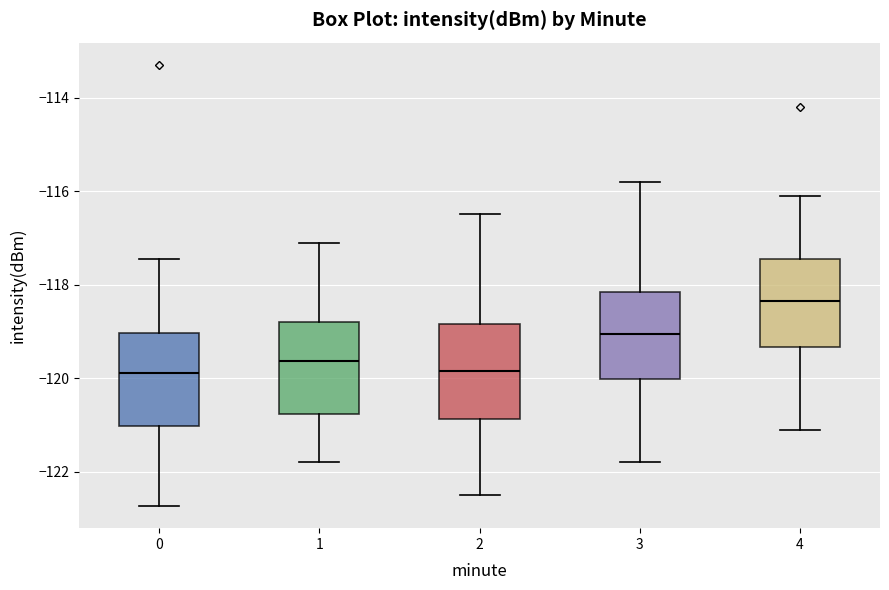

Where does the median line of the box at x = 4 sit on the y-axis? The values are not printed on the chart, so give them approximately, as read against the axis.

-118.4